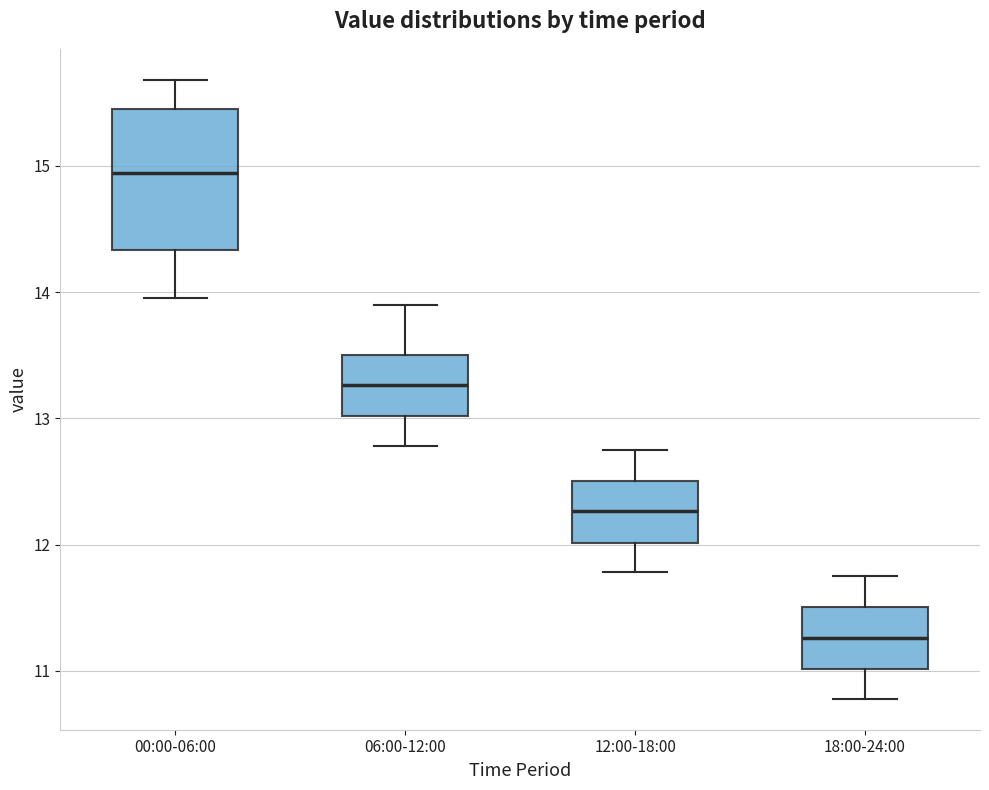

Which box is the tallest, from its lower edge to its upper edge?

00:00-06:00